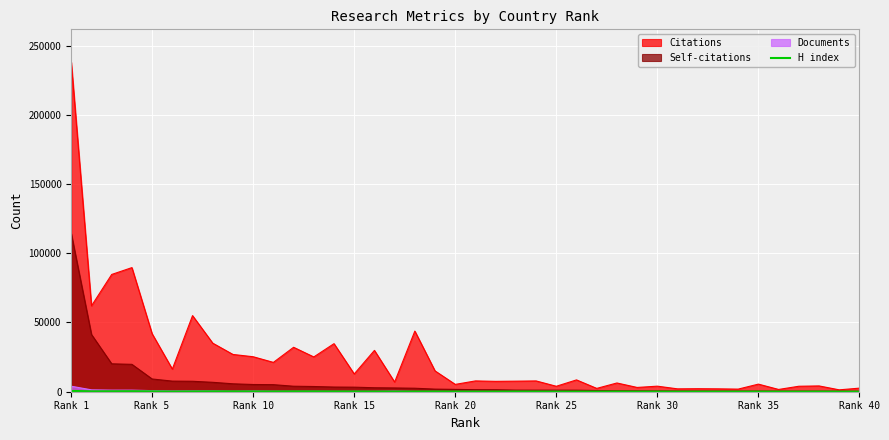

At which category is the sum across all series the highest?

Rank 1